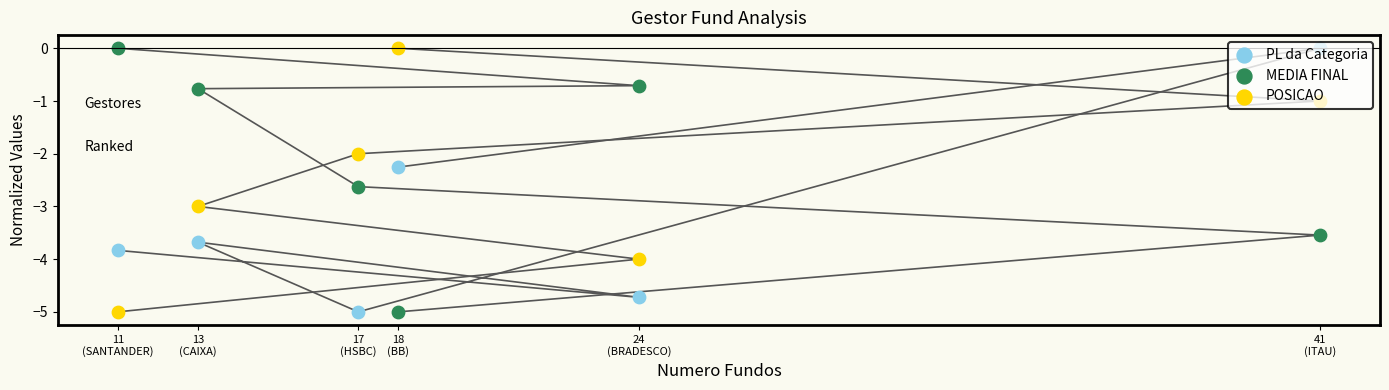

What is the total value across all series at 17
(HSBC)?

-9.6